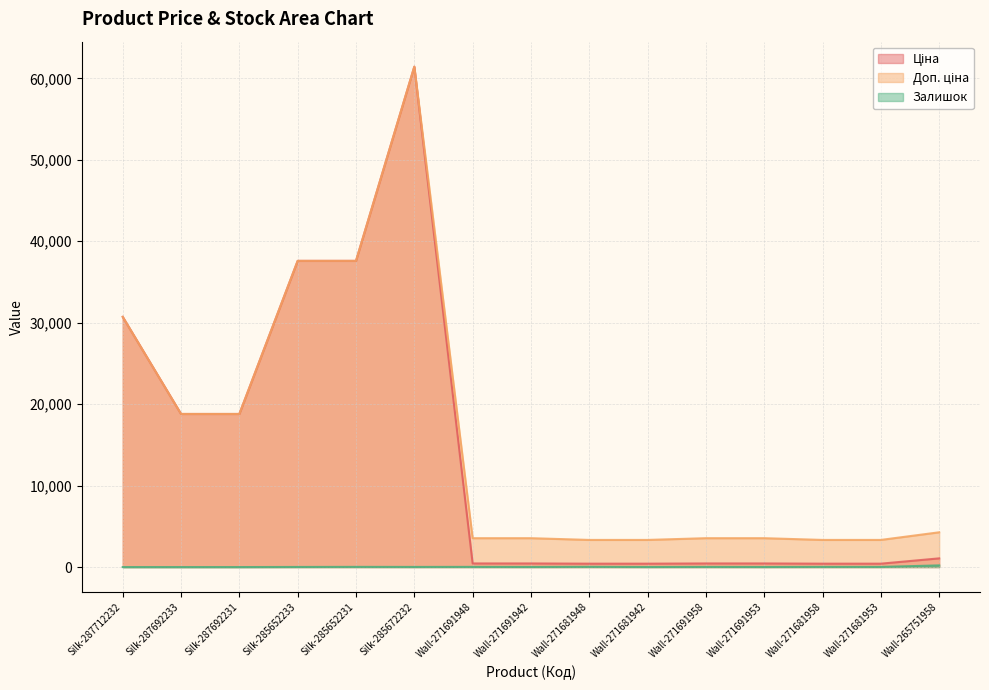

How many data points in Залишок are less than 16?

7